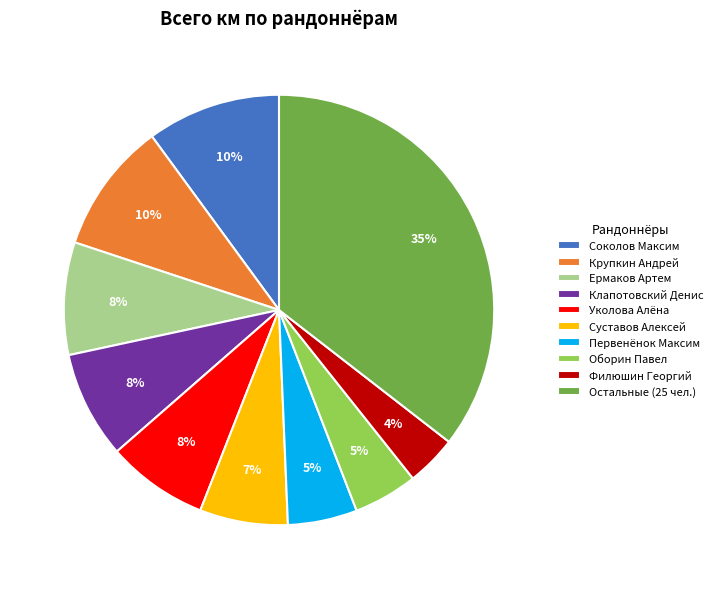

To the nearest percent, what percentage of the pie is Ермаков Артем?

8%